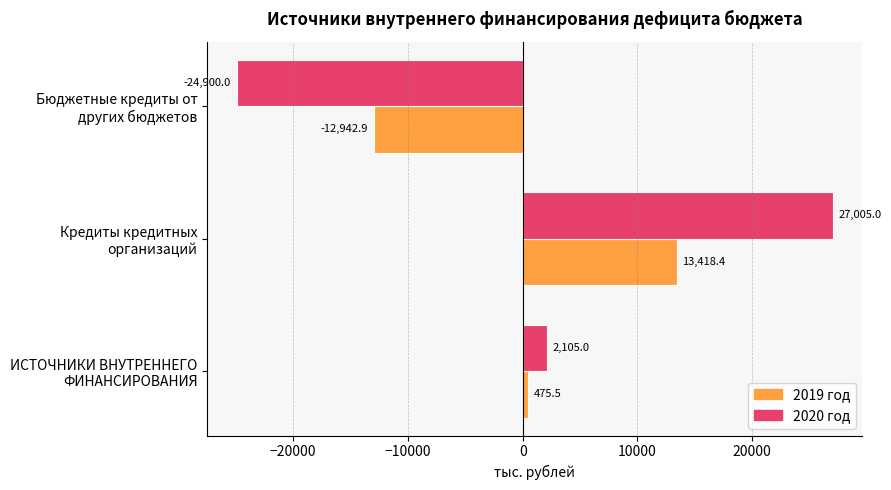

How many positive values does the 2020 год series have?

2